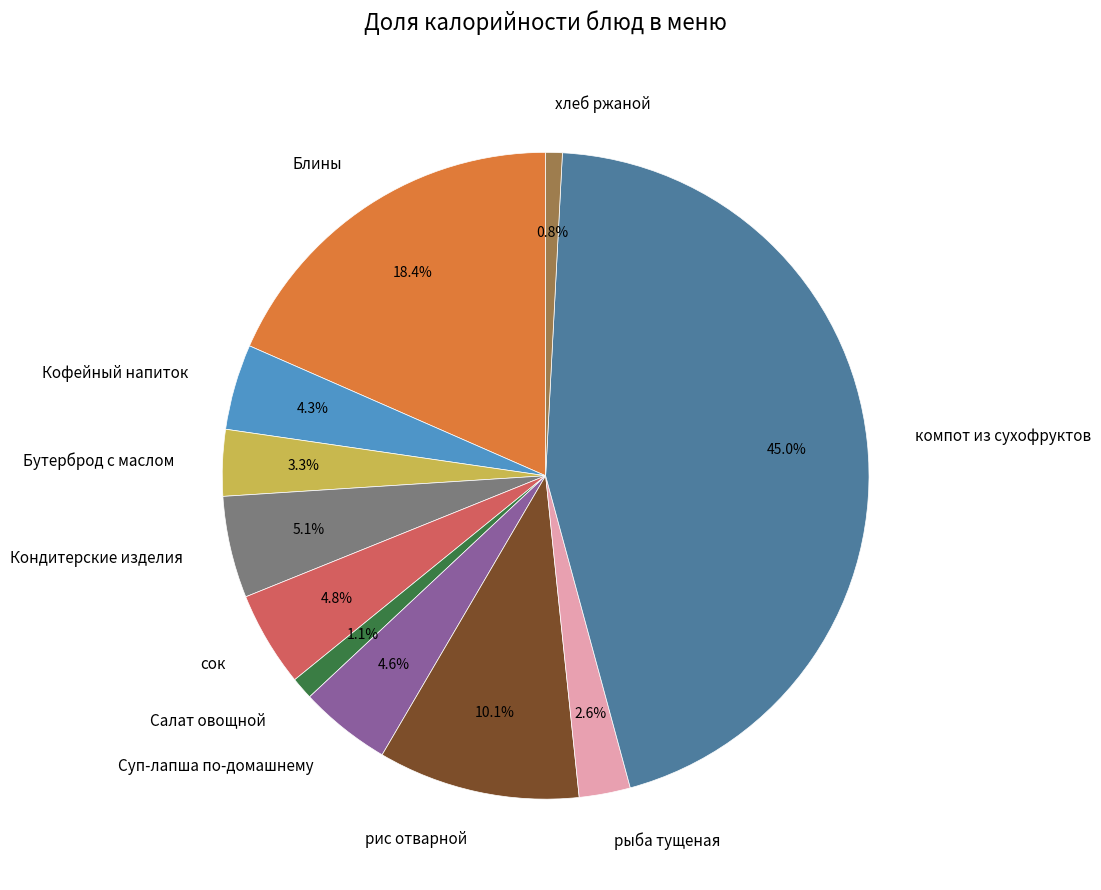

Does any single category account for the majority?

No